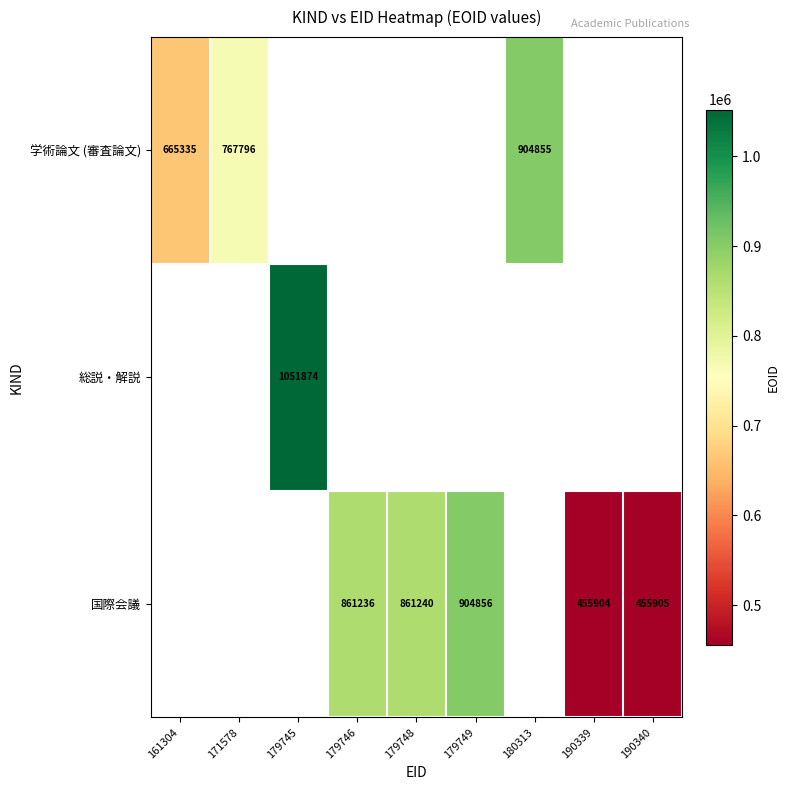

The 国際会議 series shows 746018 at 190339. True or false?

False